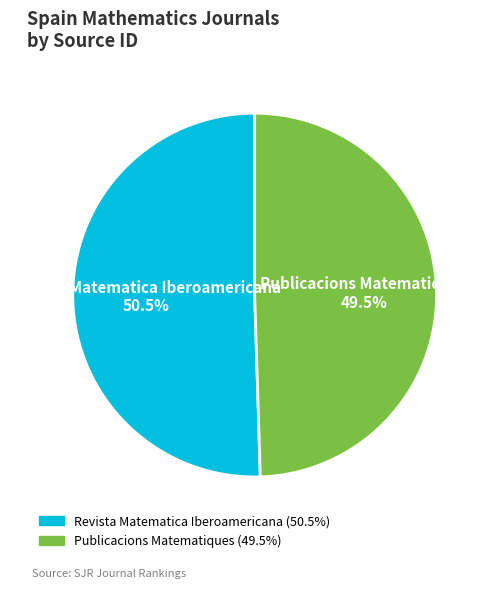

Which has a higher value, Revista Matematica Iberoamericana or Publicacions Matematiques?

Revista Matematica Iberoamericana